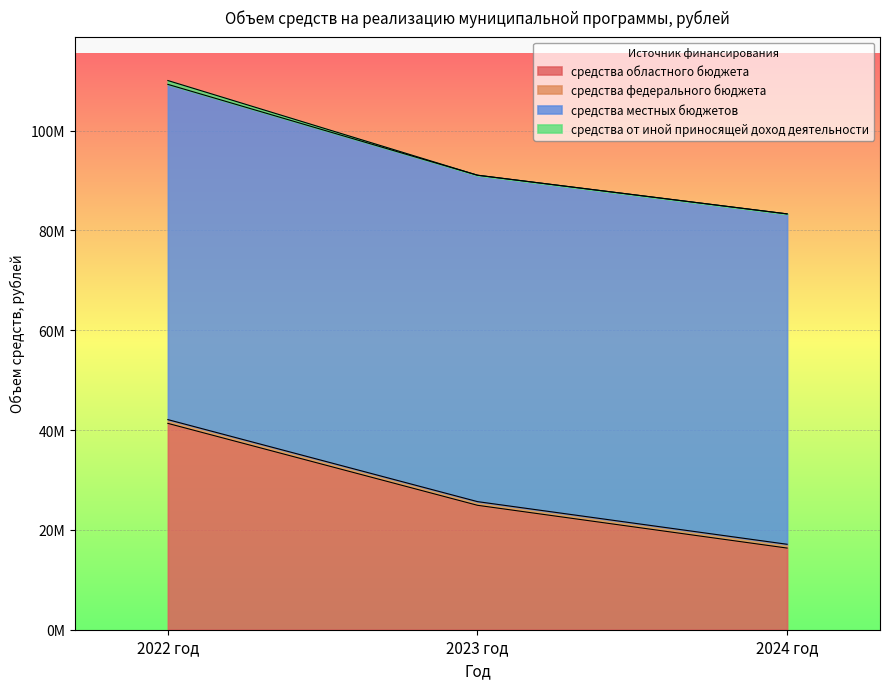

Count the number of categories in the chart.

3